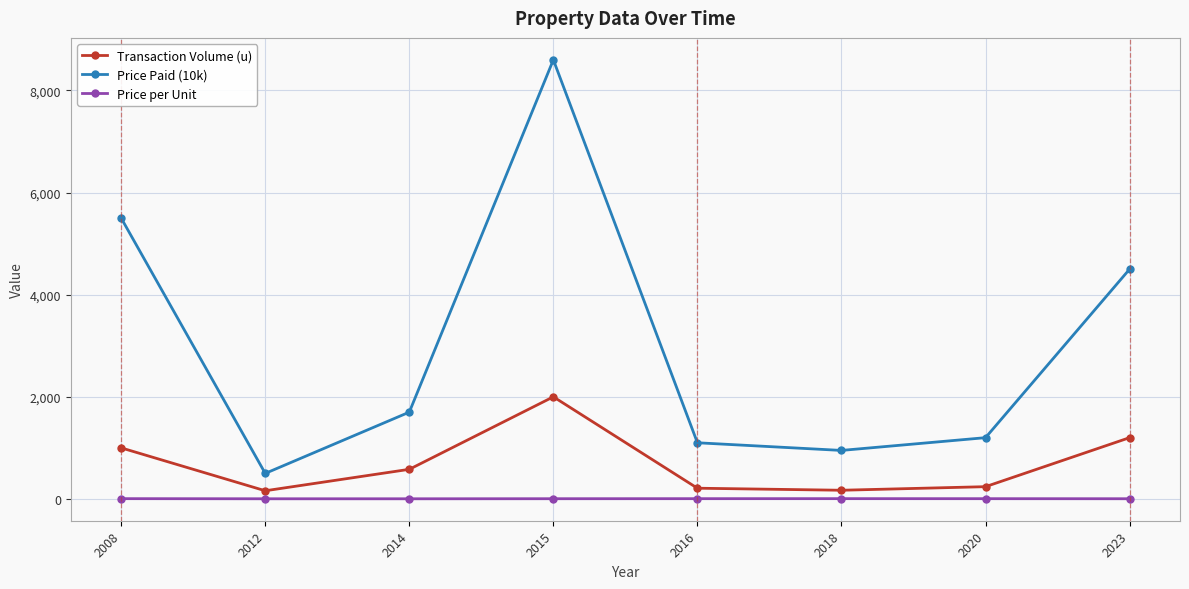

At how many categories does at least one series exceed 6674?

1